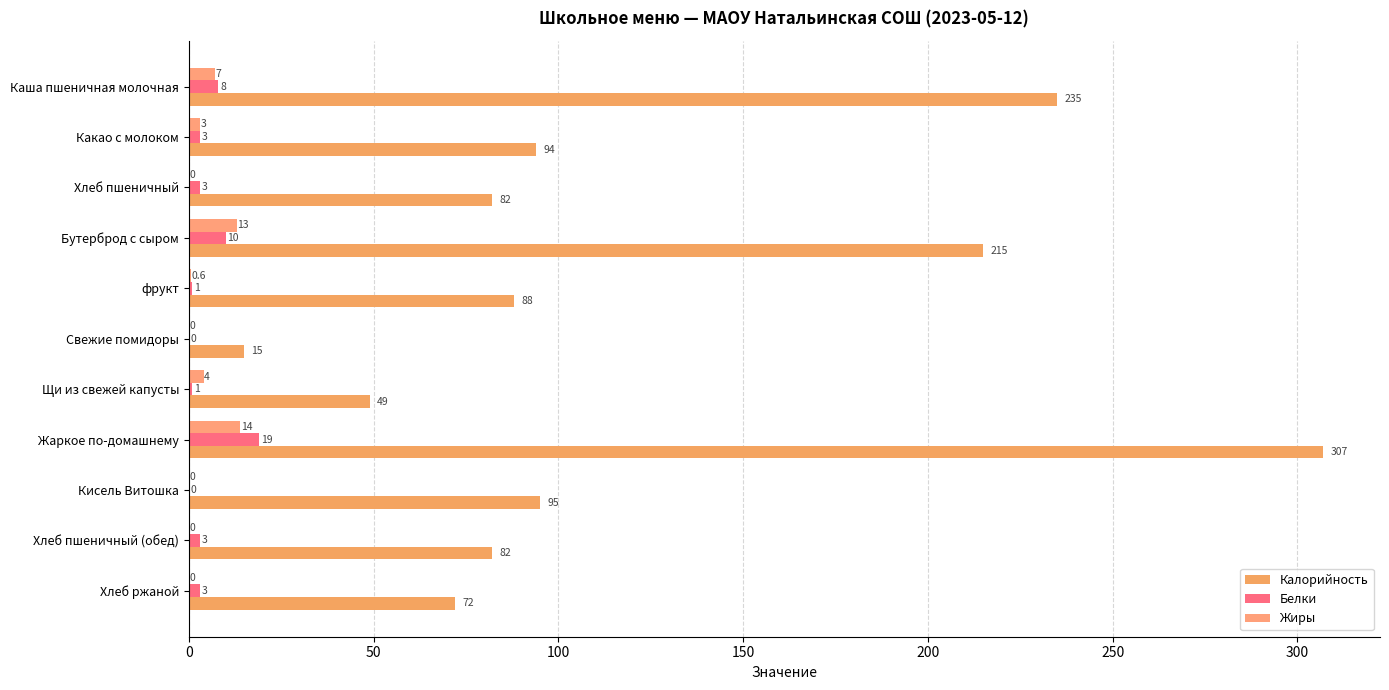

How many values in Белки are above zero?

9